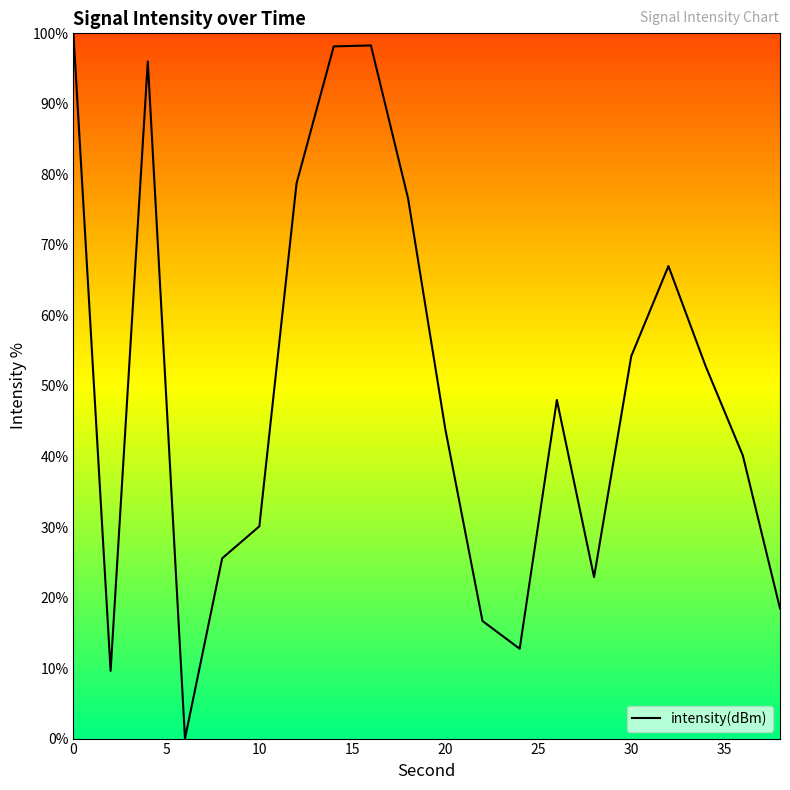

How many series are shown in this chart?

1